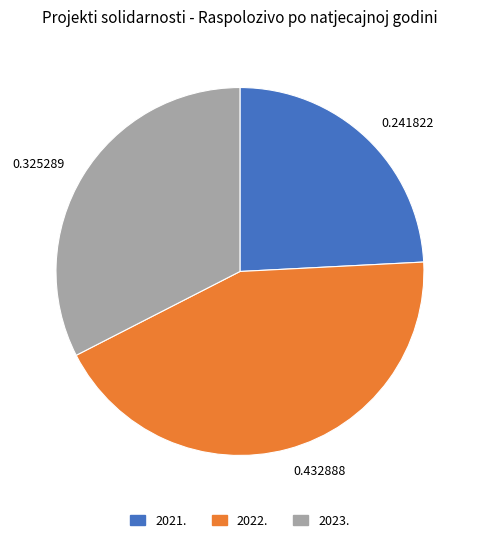

What is the smallest slice in the pie chart?

0.241822